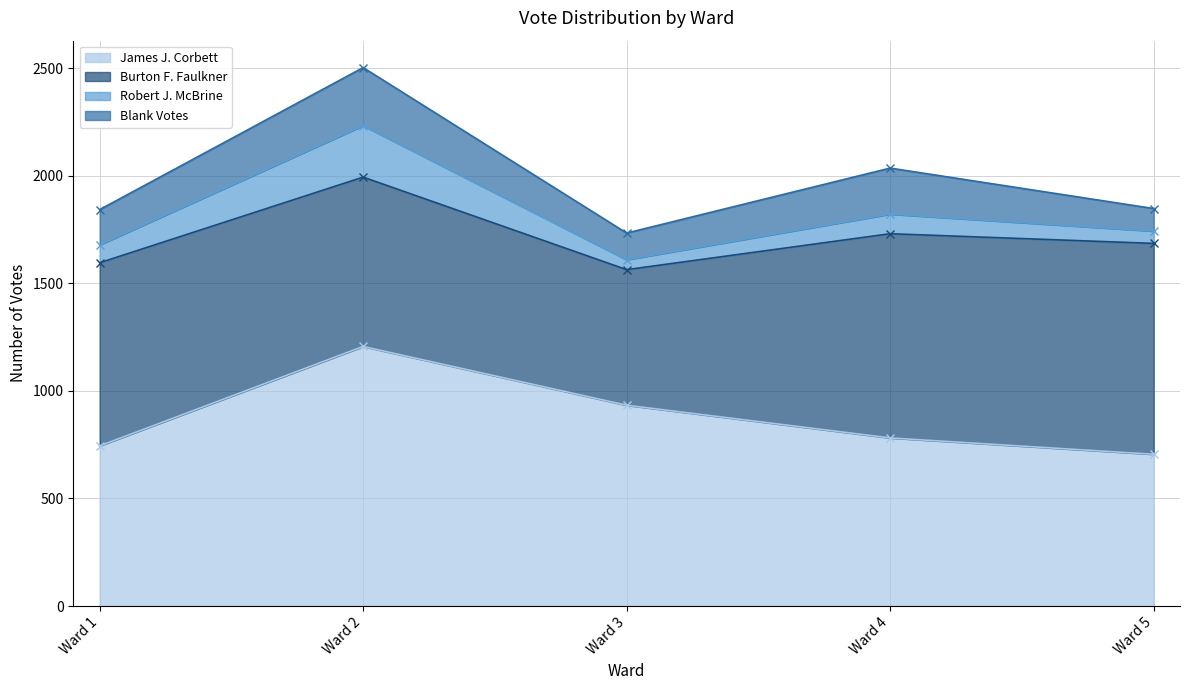

Reading left to right, extract all data points from this chart.

James J. Corbett: 744	1206	933	781	705
Burton F. Faulkner: 851	787	630	949	980
Robert J. McBrine: 83	239	46	91	57
Blank Votes: 164	270	124	214	105